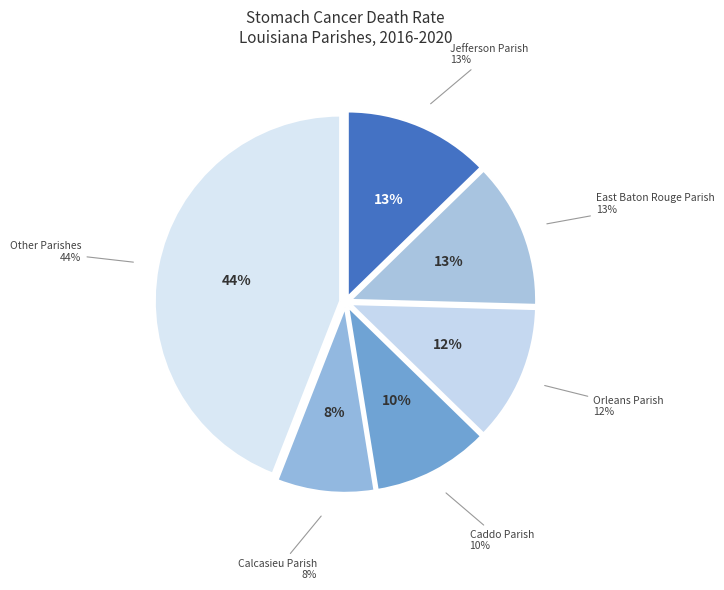

Is the sum of Jefferson Parish and Caddo Parish greater than half?

No